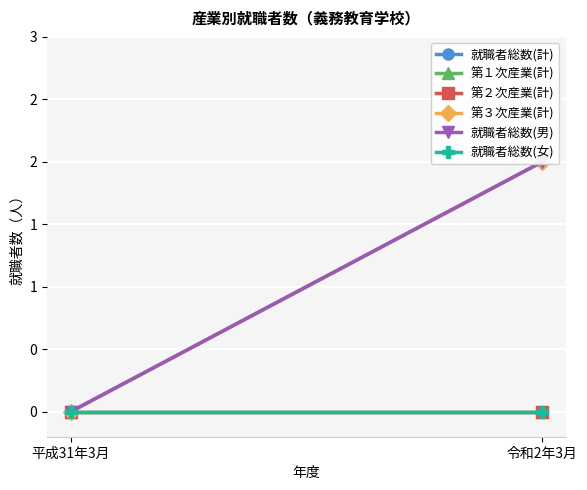

Is it true that 就職者総数(男) equals 0 at 平成31年3月?

True